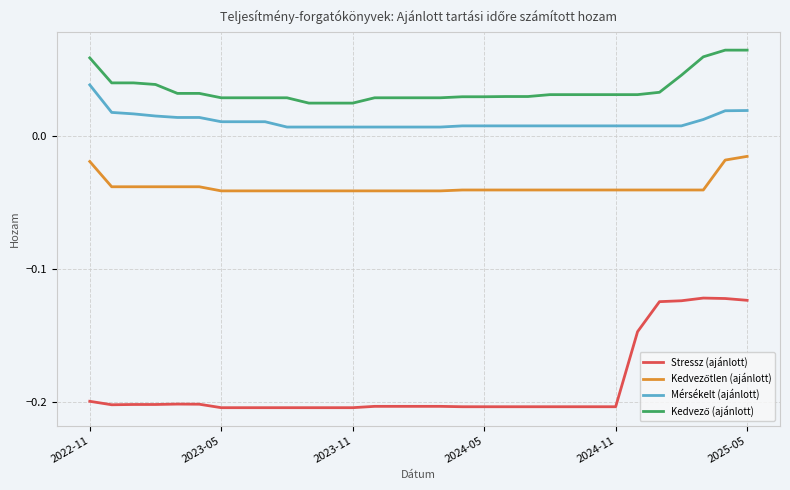

Which series has the largest range (max minus min)?

Stressz (ajánlott)